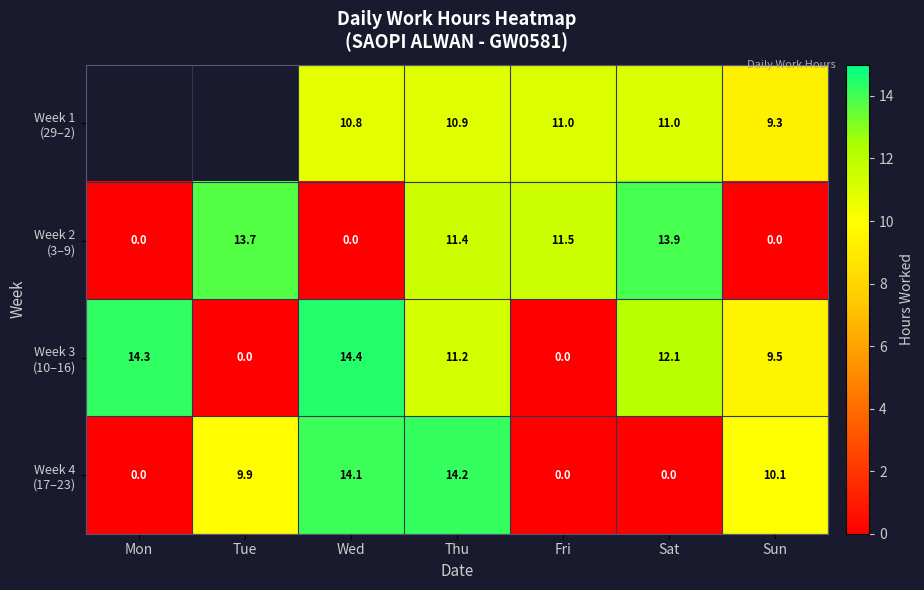

The Week 4 (17–23) series shows 10.1 at Sun. True or false?

True